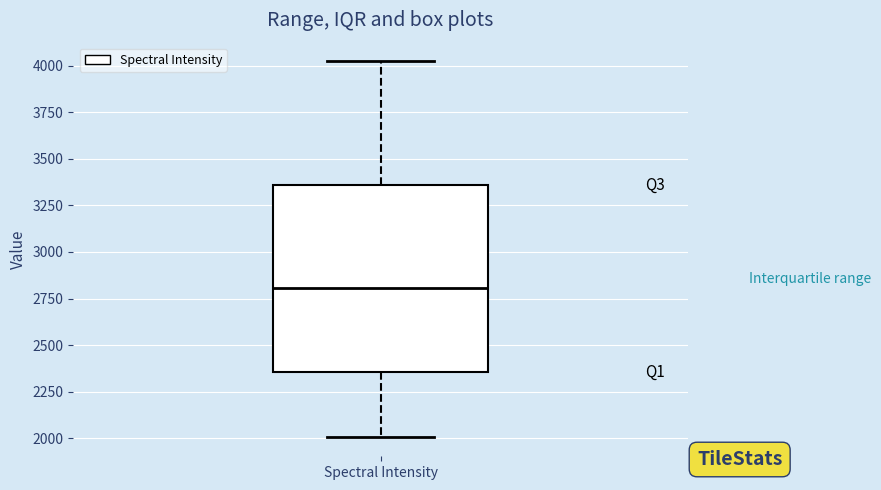

Read this box plot against the y-axis: the position of the median line, the range covered by the box, and the ends of both whiskers. The values are not printed on the chart, so give them approximately, as read against the axis.

median 2800, box 2350 to 3350, whiskers 2000 to 4000